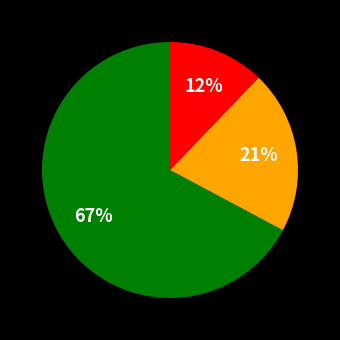

Does any single category account for the majority?

Yes